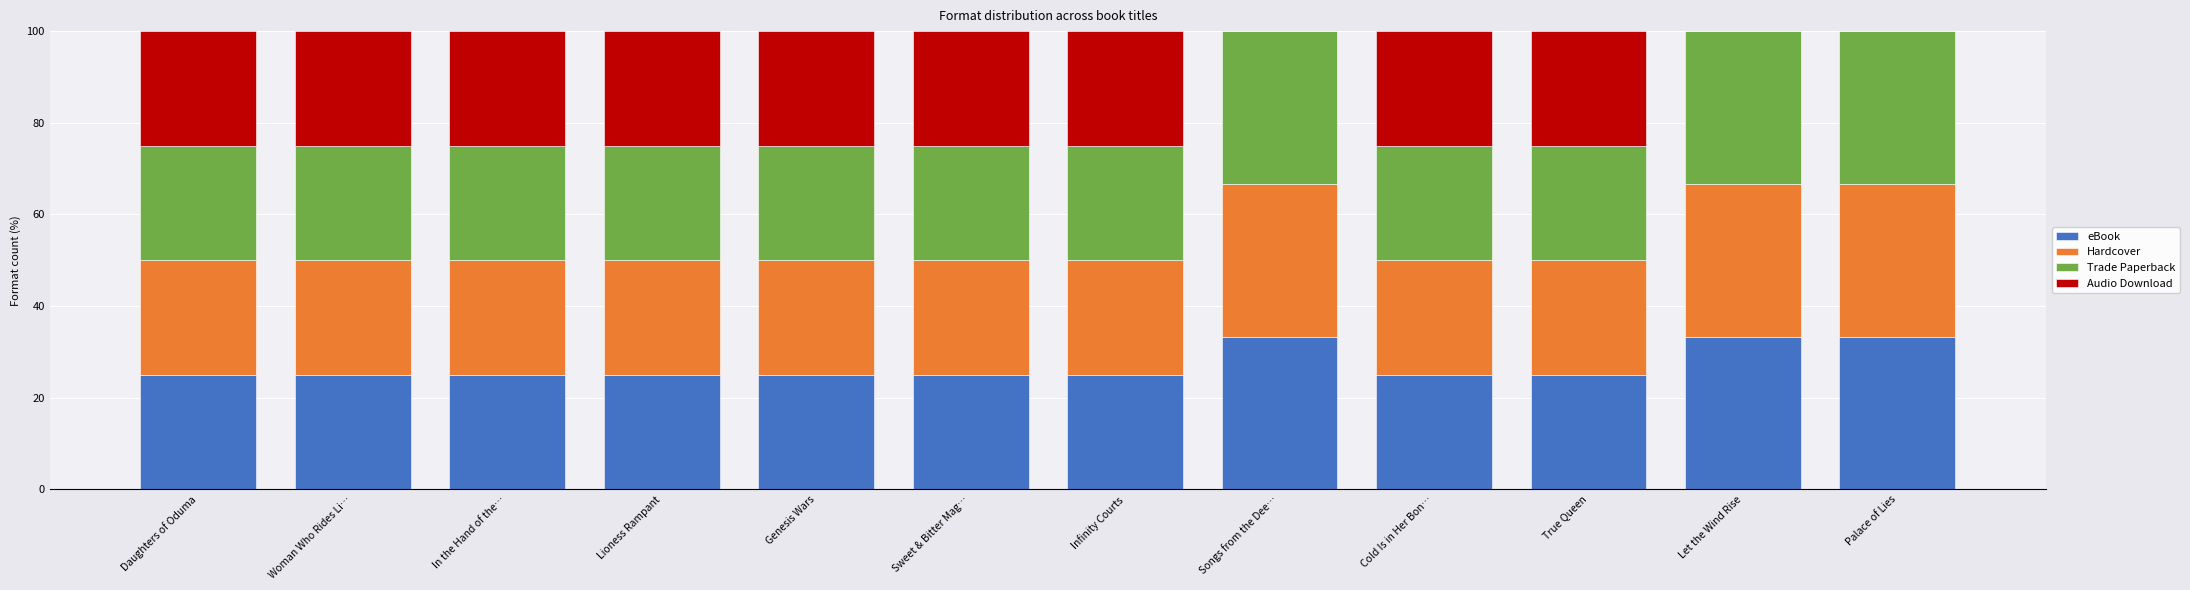

Is it true that eBook equals 14.4 at Infinity Courts?

False